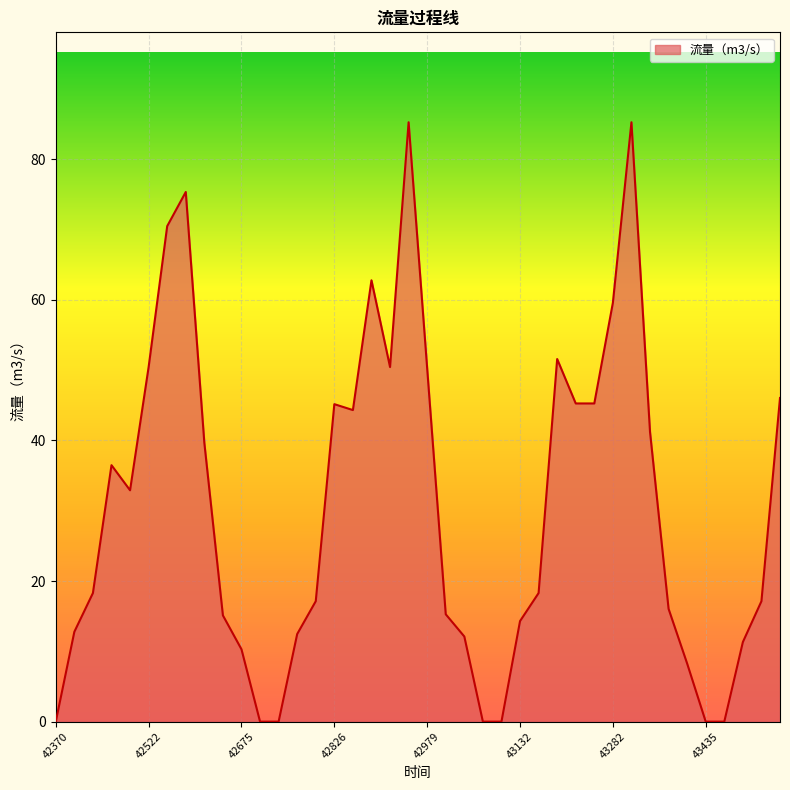

What is the difference between the maximum and minimum values?

85.3